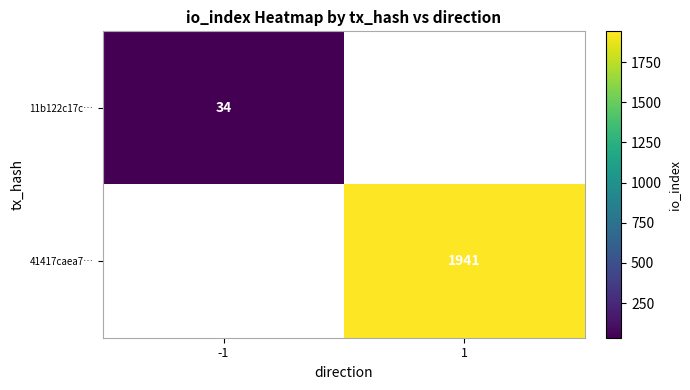

The value of 11b122c17c… at -1 is 34. True or false?

True